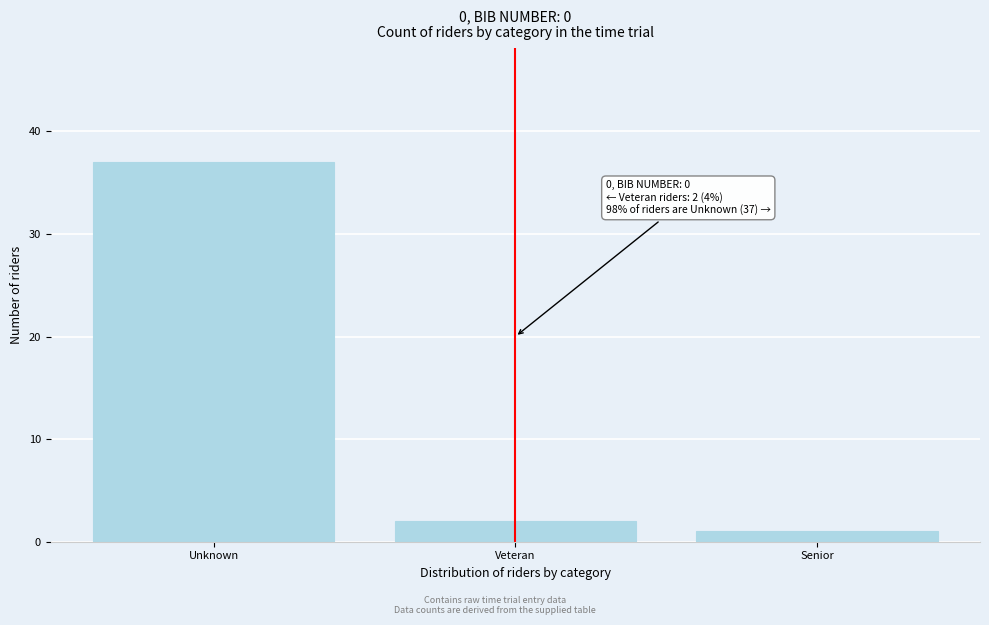

Reading right to left, what are all the values shown in this chart?

1	2	37